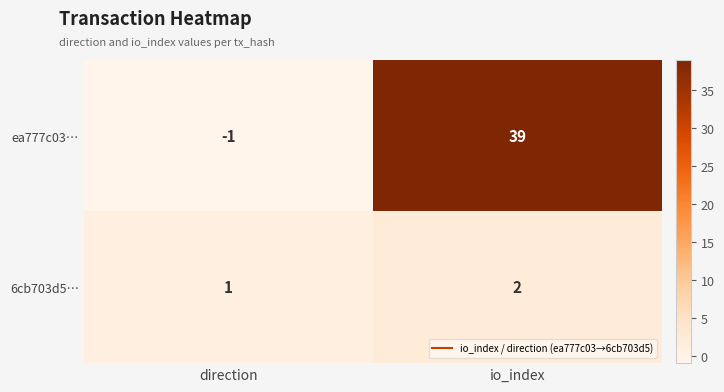

What is the total value across all series at io_index?

41